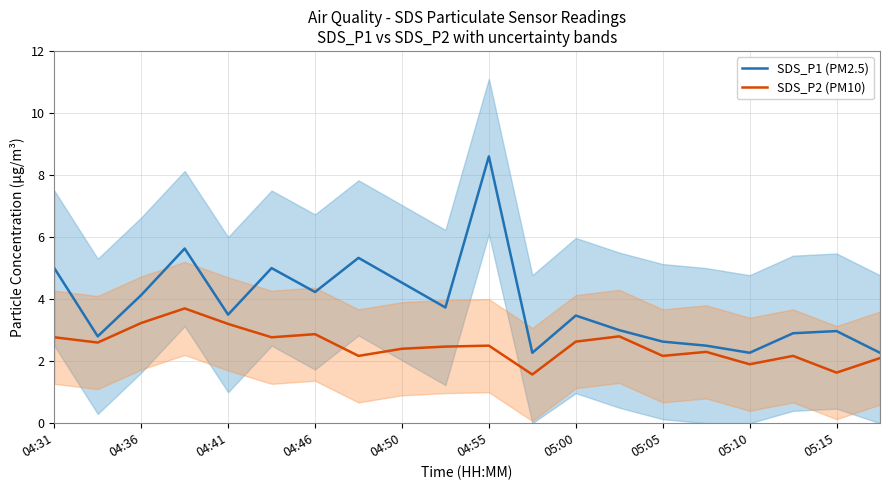

True or false: SDS_P1 (PM2.5) has a value of 3.0 at 13.

True